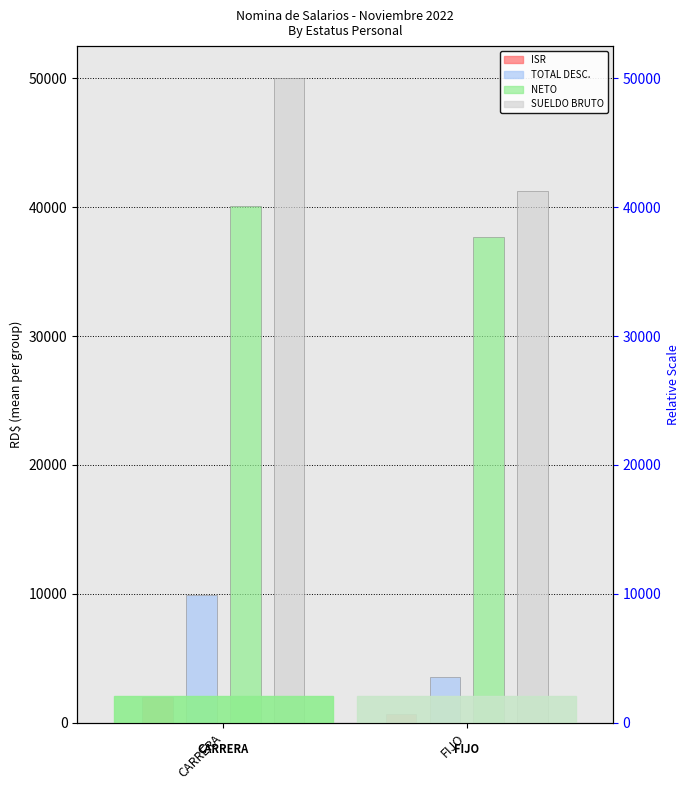

What is the label of the 2nd bar from the left?

FIJO